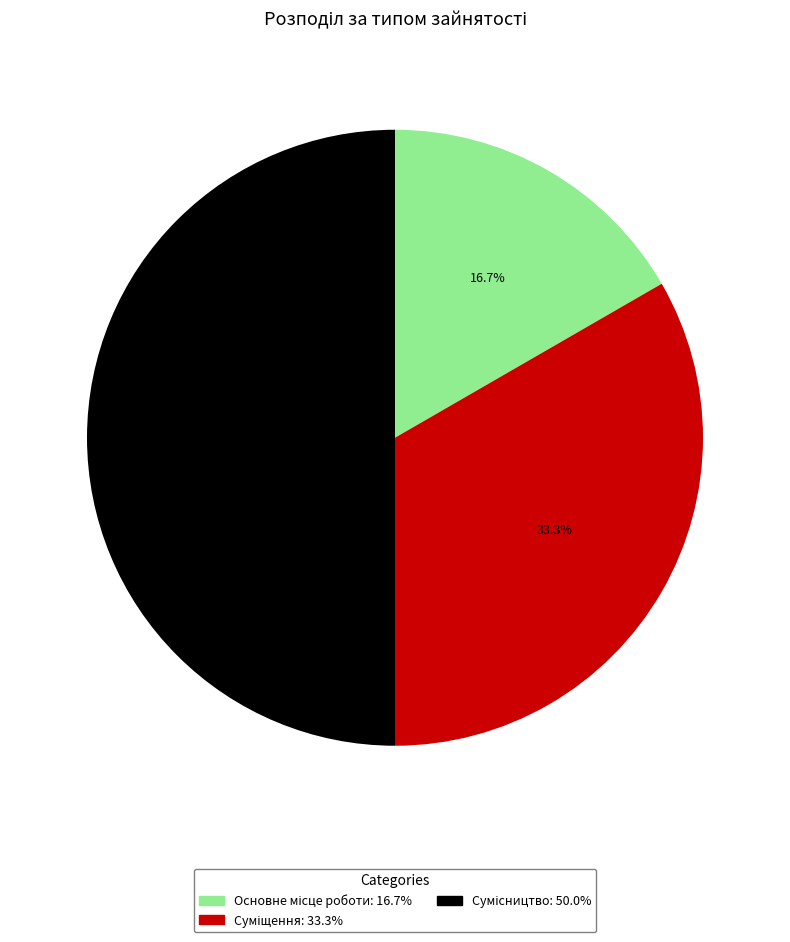

Is the sum of Основне місце роботи and Сумісництво greater than half?

Yes